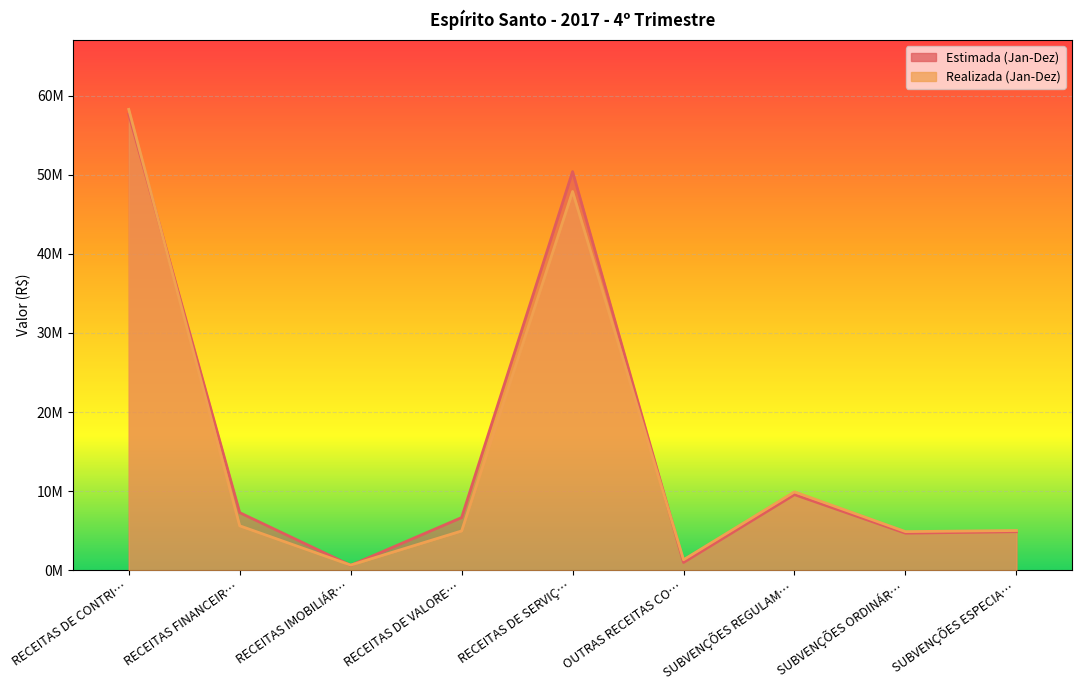

At which category is the sum across all series the highest?

RECEITAS DE CONTRI…